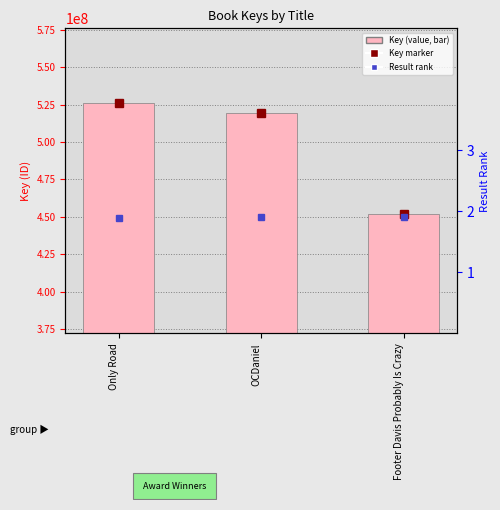

What is the sum of the values at Only Road and Footer Davis Probably Is Crazy?

978125455